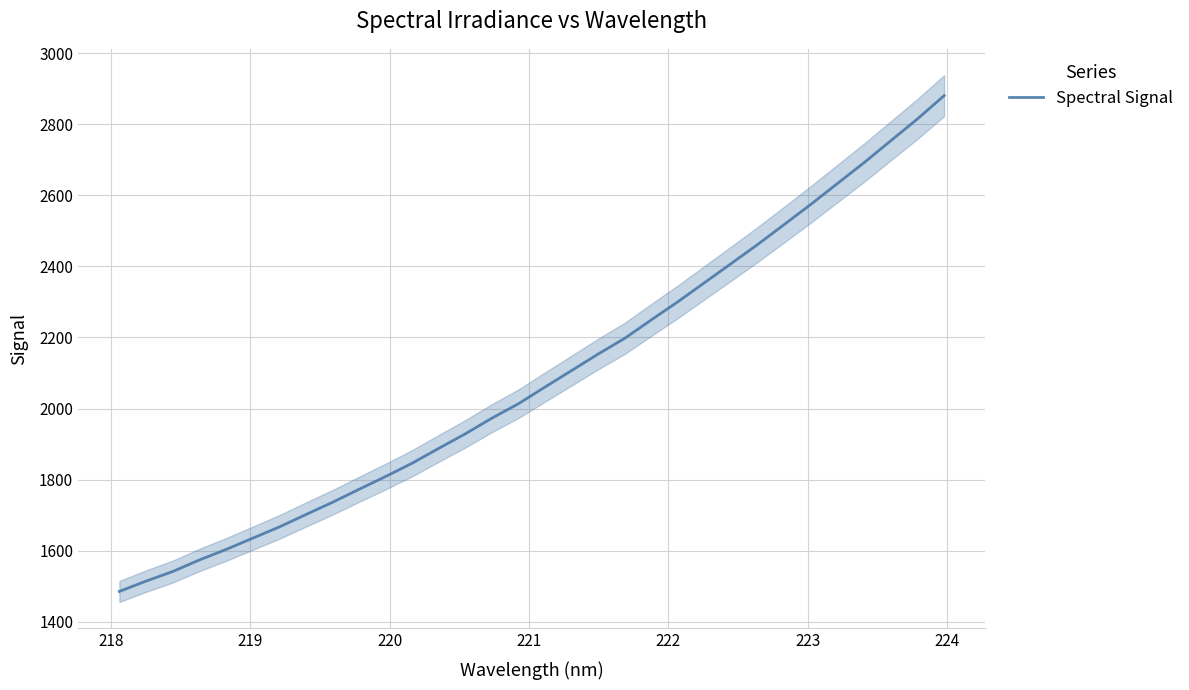

What is the average value?

2089.4